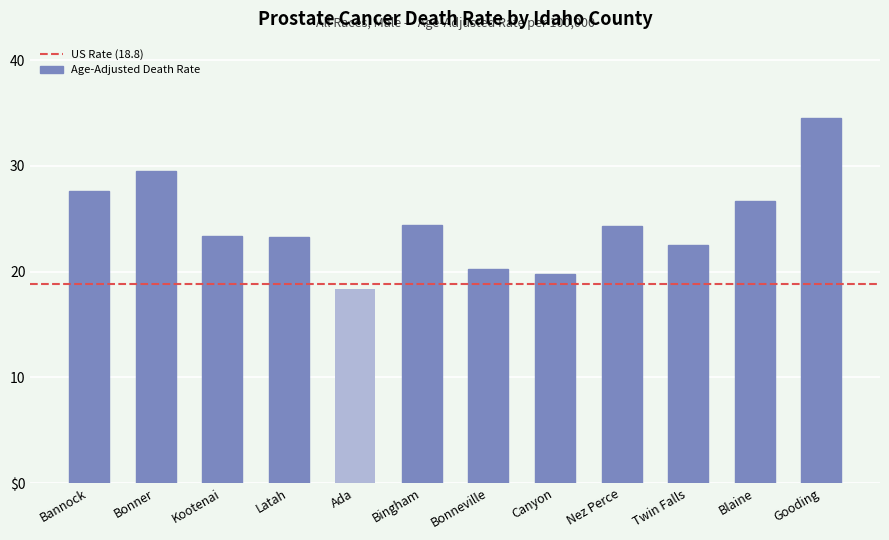

What is the change in value from Kootenai to Twin Falls?

-0.9